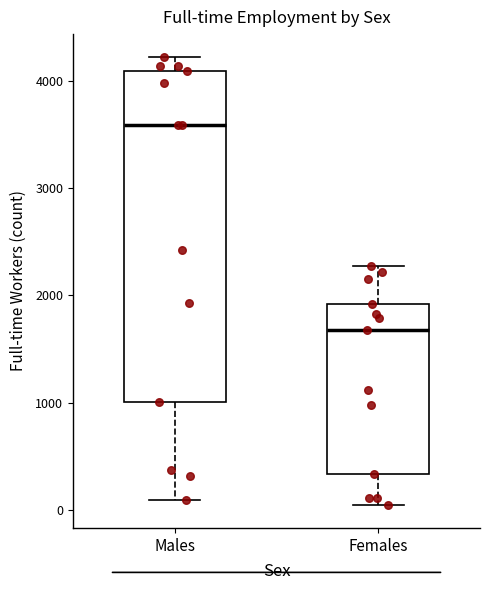

Reading left to right, read every box against the y-axis: the position of its median line, the range the box covers, and the ends of its whiskers. The values are not printed on the chart, so give them approximately, as read against the axis.

Males: median 3600, box 1000 to 4100, whiskers 100 to 4200
Females: median 1700, box 300 to 1900, whiskers 0 to 2300